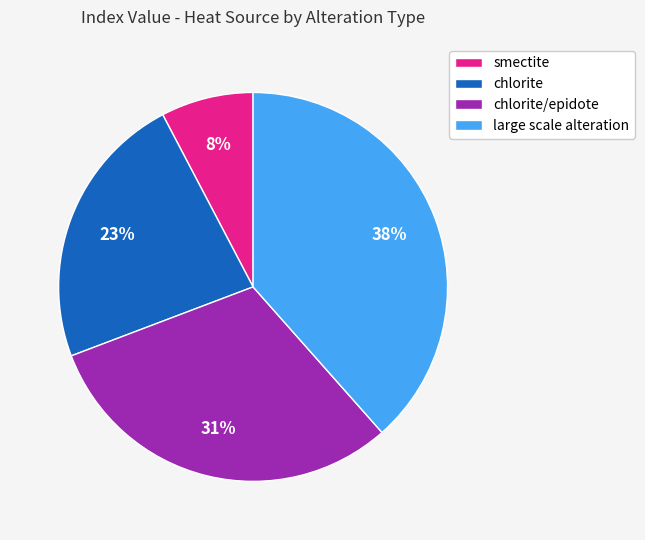

Is the sum of large scale alteration and smectite greater than half?

No